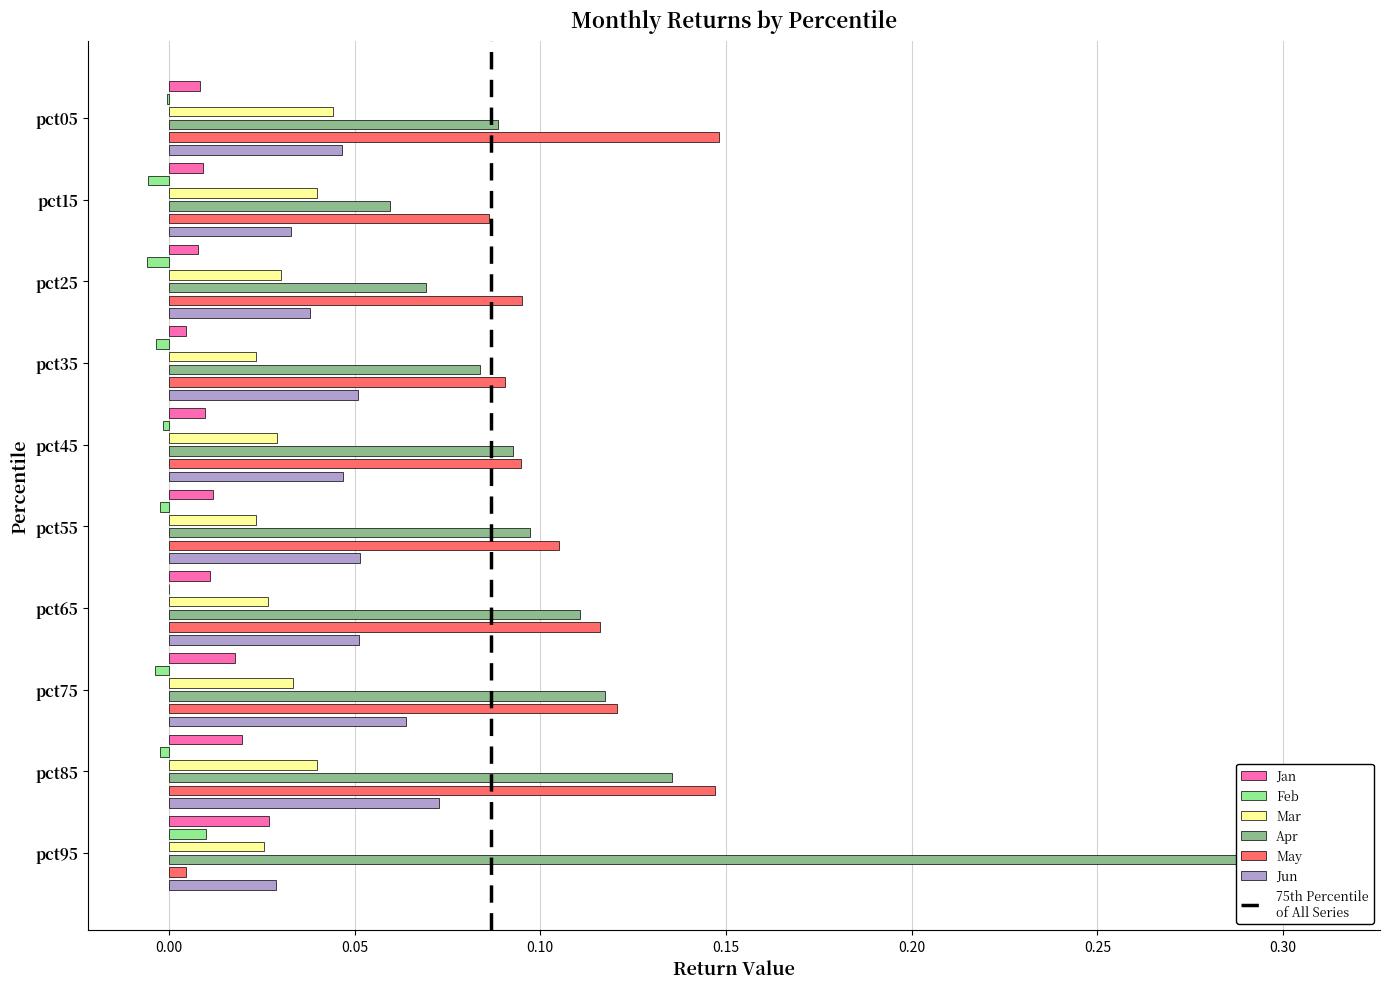

Is the value of Jan at pct45 greater than the value of Apr at pct05?

No